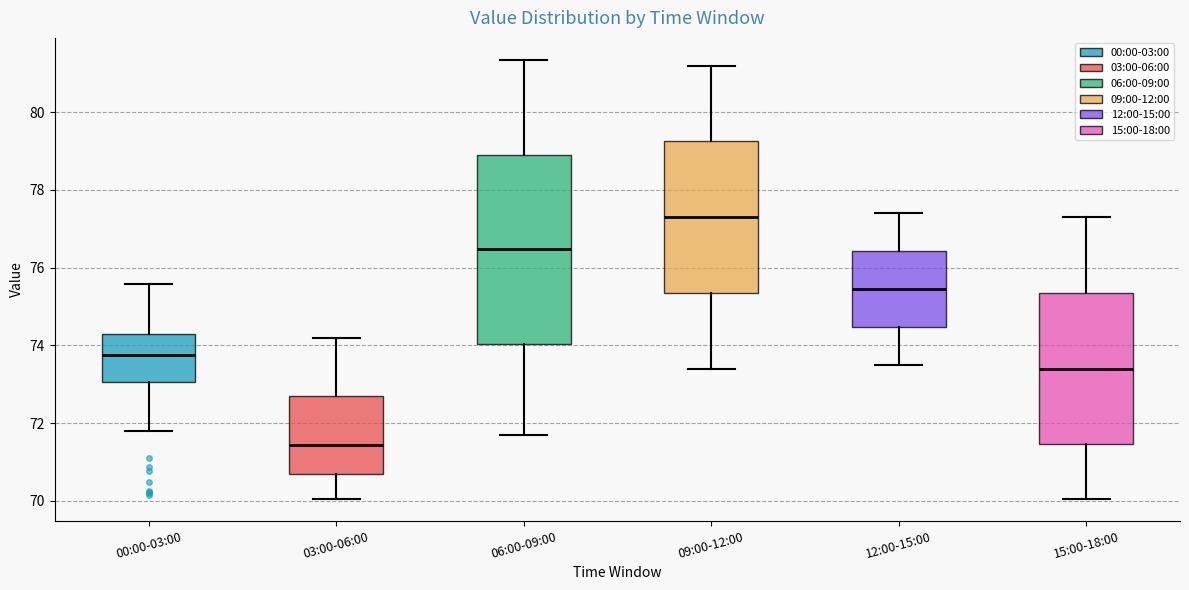

Which box's median line is the highest?

09:00-12:00